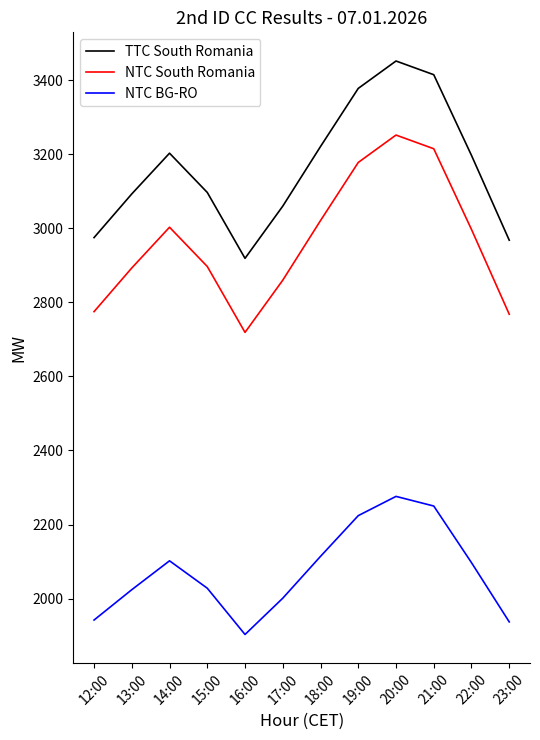

The TTC South Romania series shows 1291 at 14:00. True or false?

False